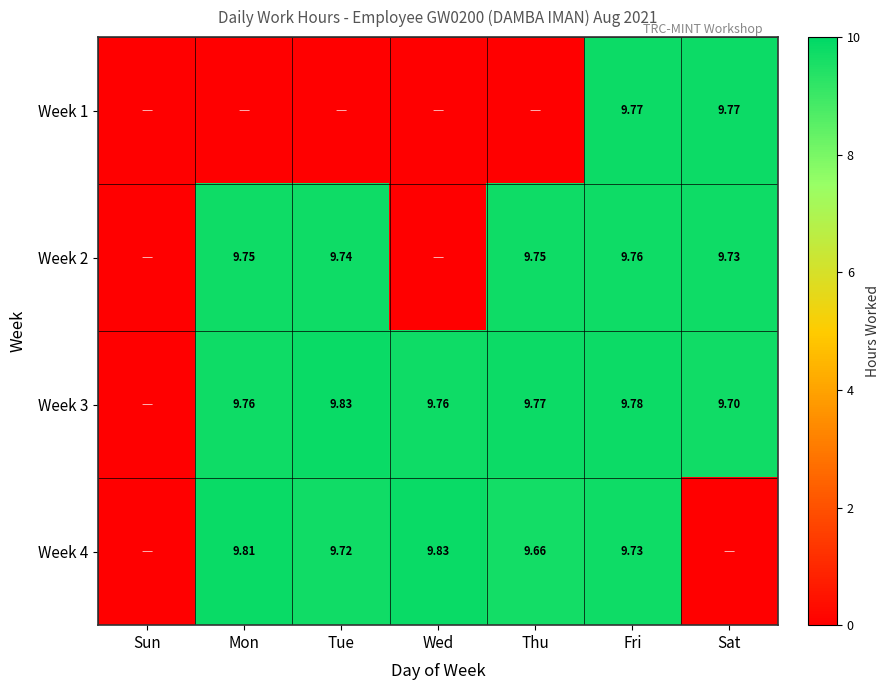

Is the value of Week 4 at Wed greater than the value of Week 1 at Tue?

Yes